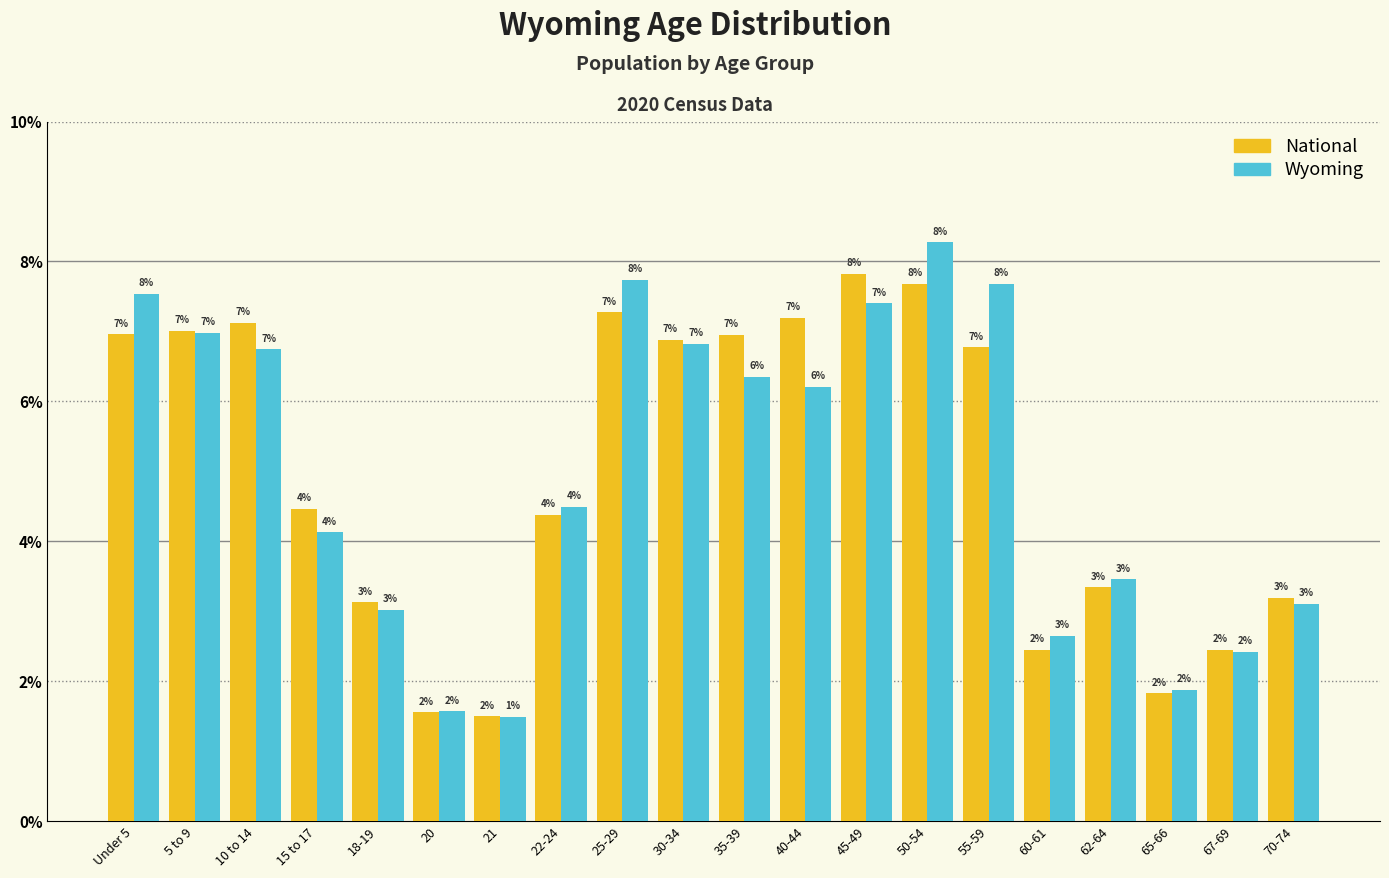

Does the chart contain any negative values?

No